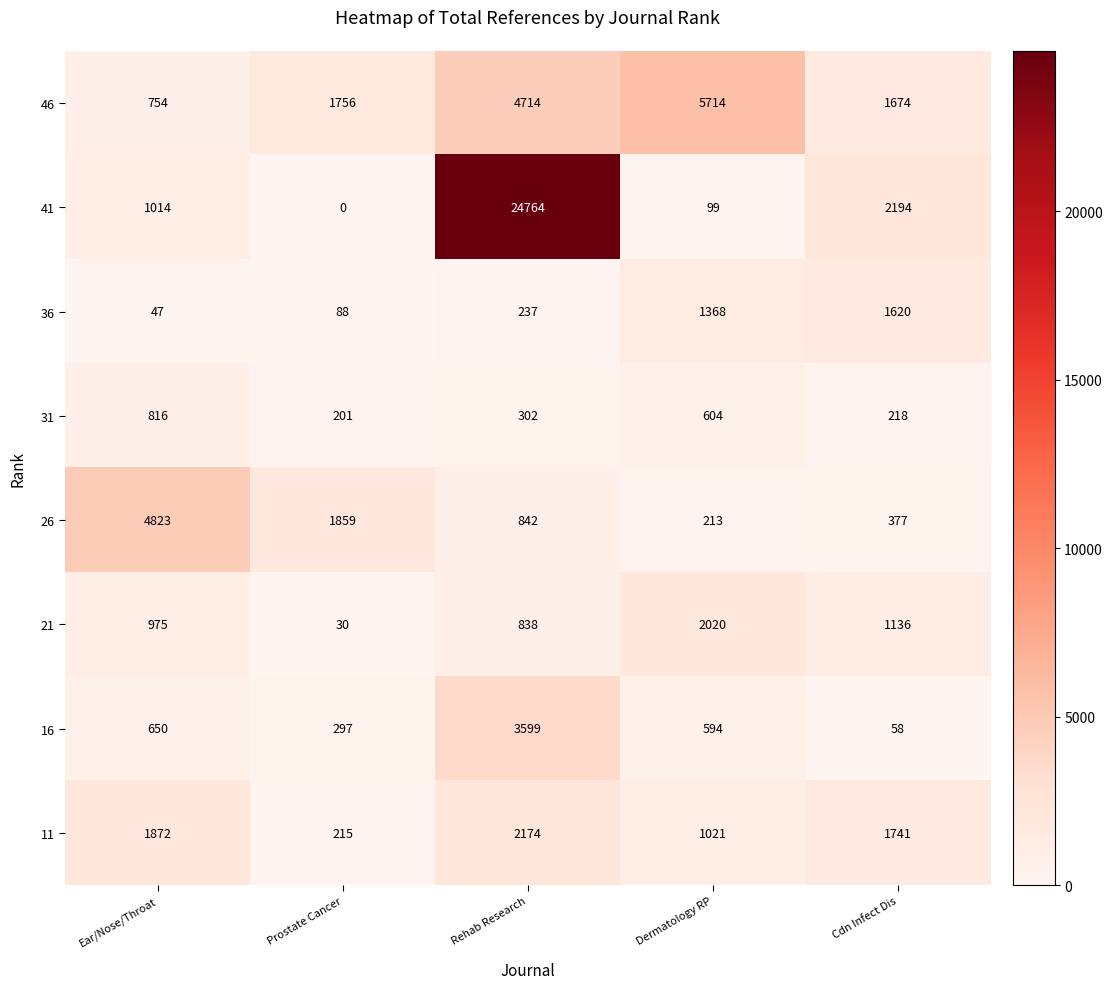

At which label does 16 first exceed 594?

Ear/Nose/Throat